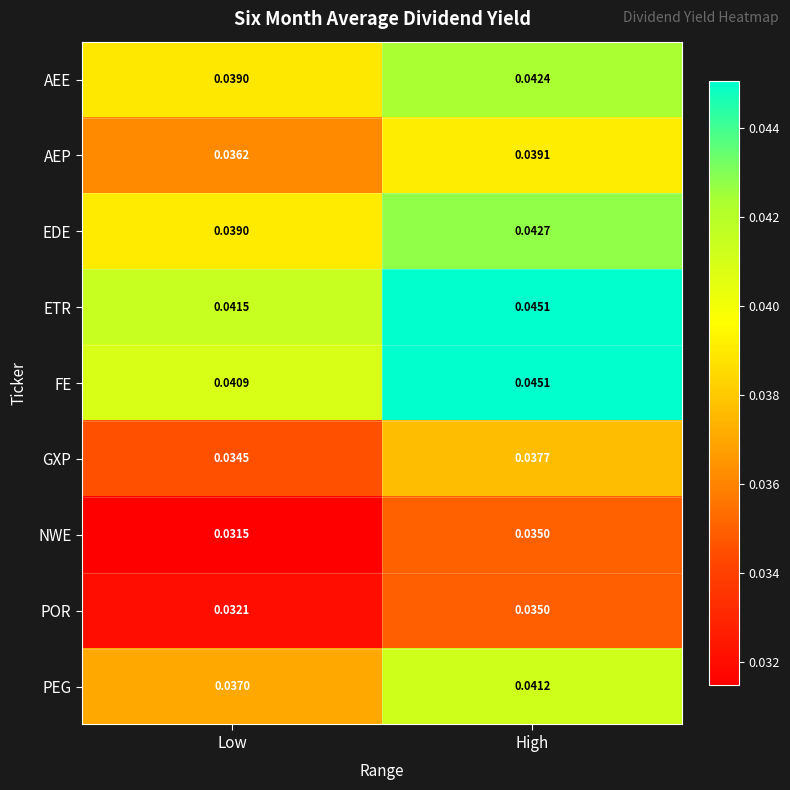

Where is AEE nearest to the value 0?

Low